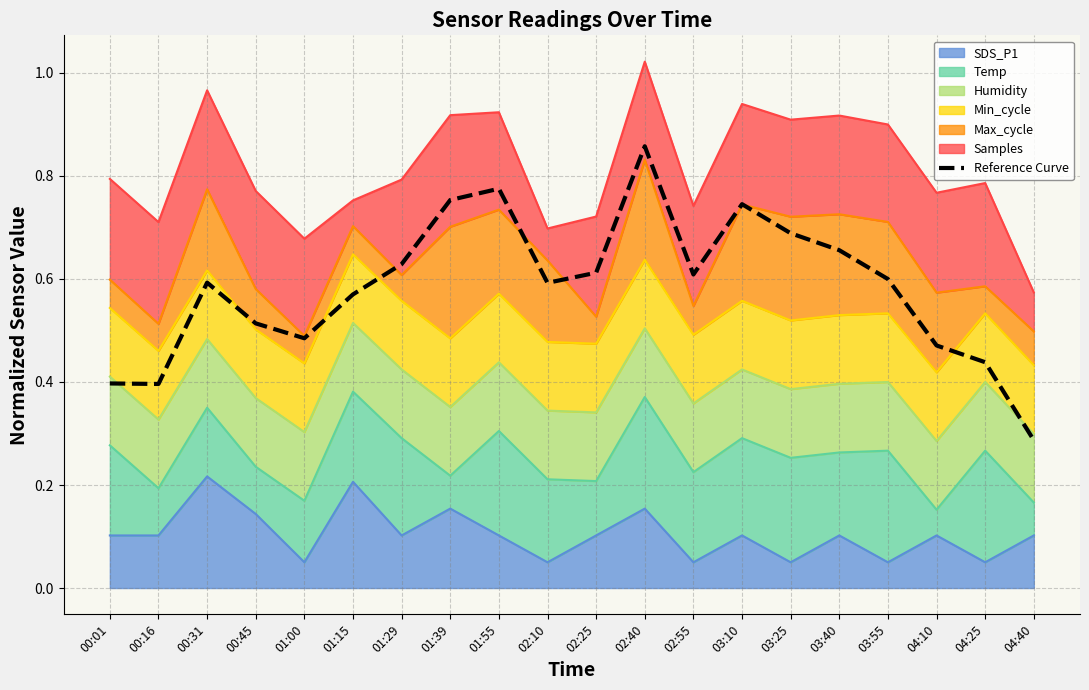

What is the difference between the maximum and minimum values?

0.6